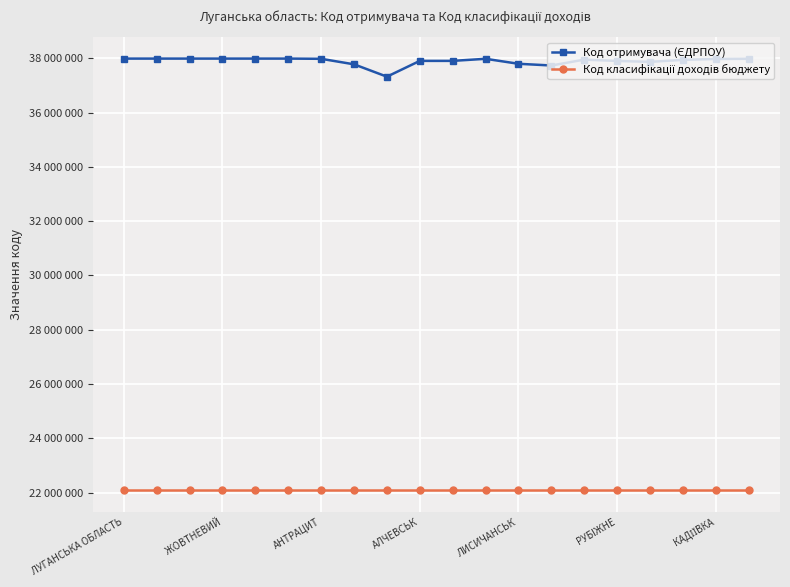

True or false: Код отримувача (ЄДРПОУ) and Код класифікації доходів бюджету cross at least once.

False